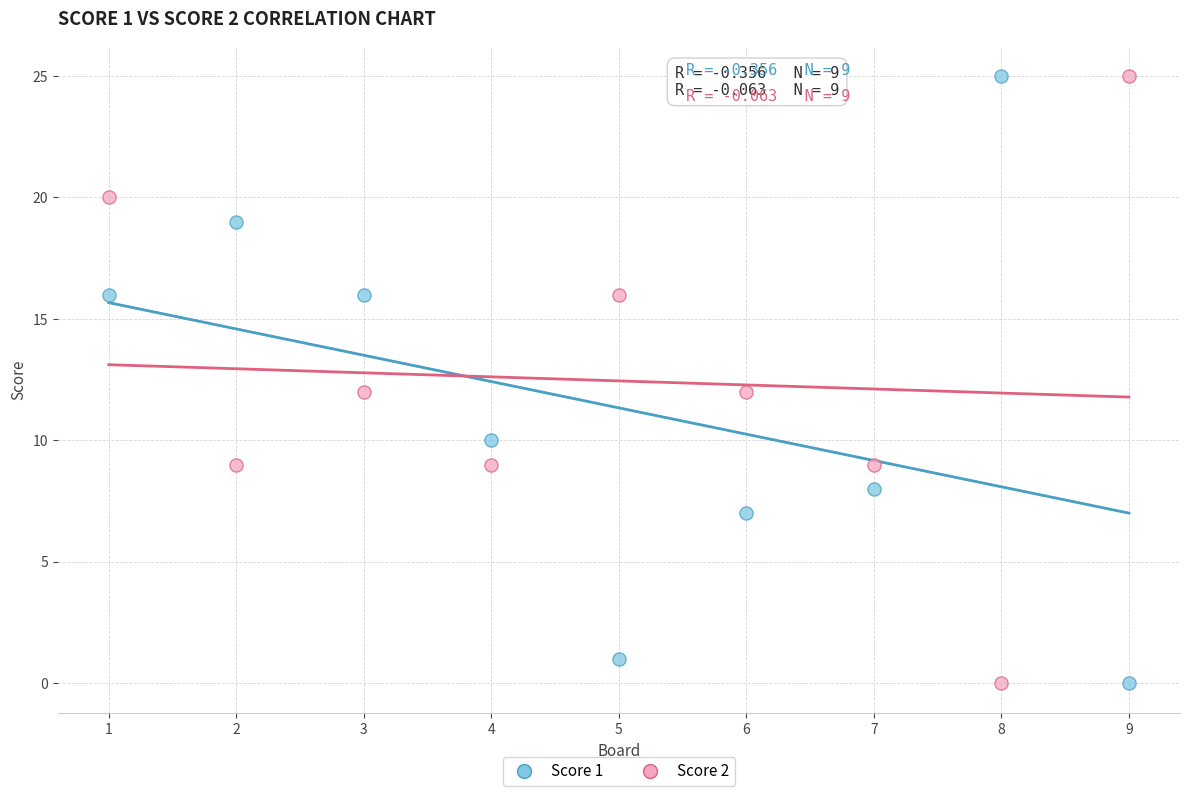

What is the X range (max minus min) for the scatter plot?

8